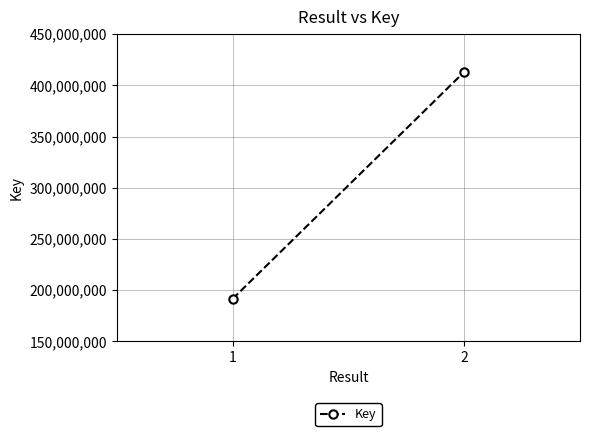

List the labels in order of value, smallest first.

1, 2